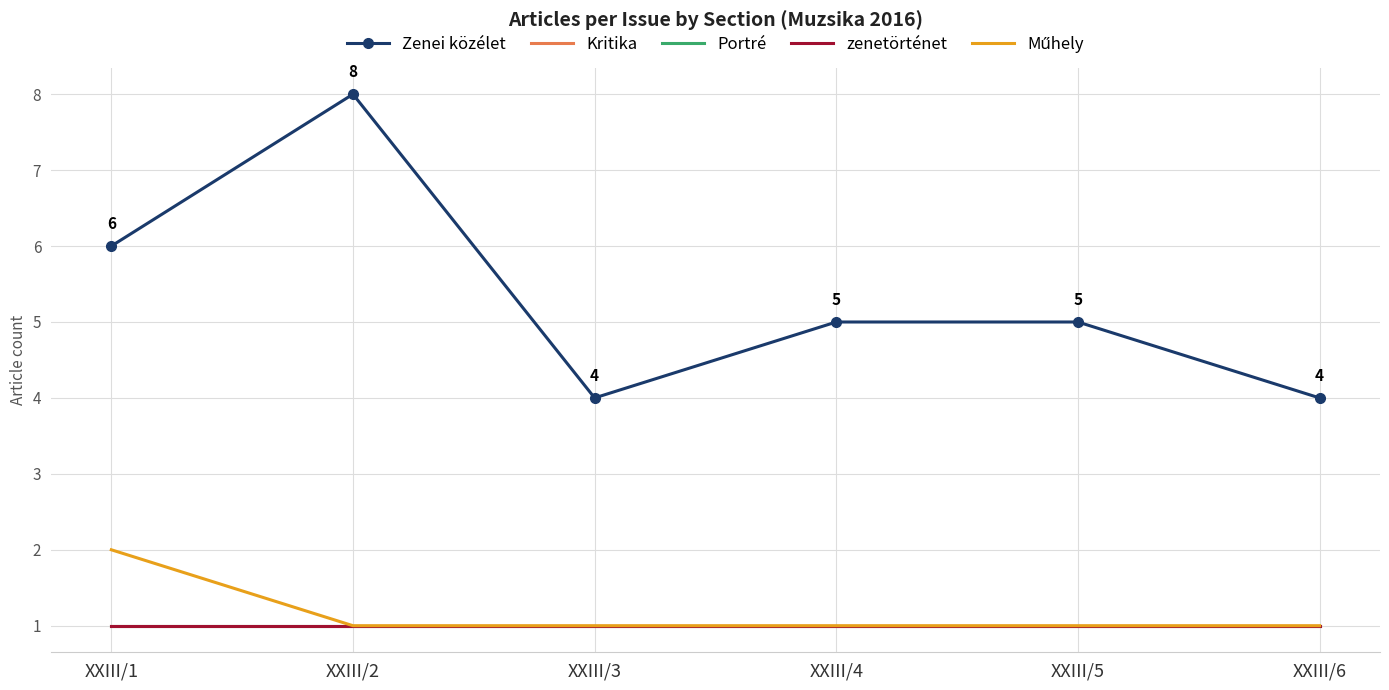

At how many categories does at least one series exceed 5?

2